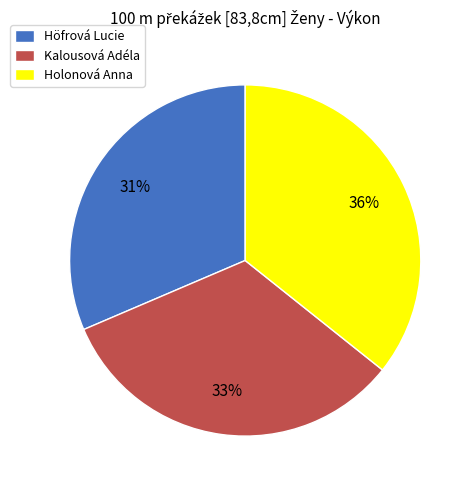

What percentage is the Kalousová Adéla slice, to the nearest percent?

33%